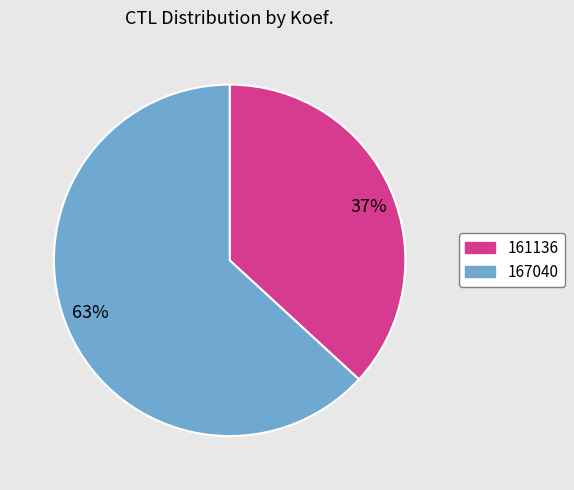

What is the ratio of the value at 37% to the value at 63%?

0.6